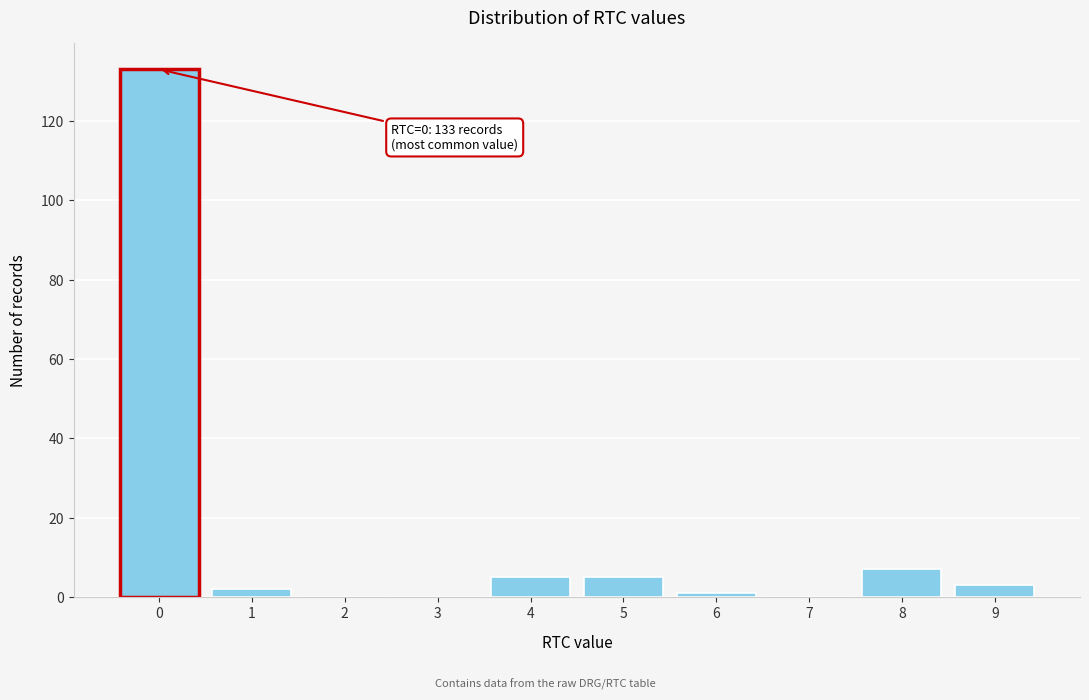

Reading left to right, list all the values displayed in this chart.

0=133	1=2	2=0	3=0	4=5	5=5	6=1	7=0	8=7	9=3